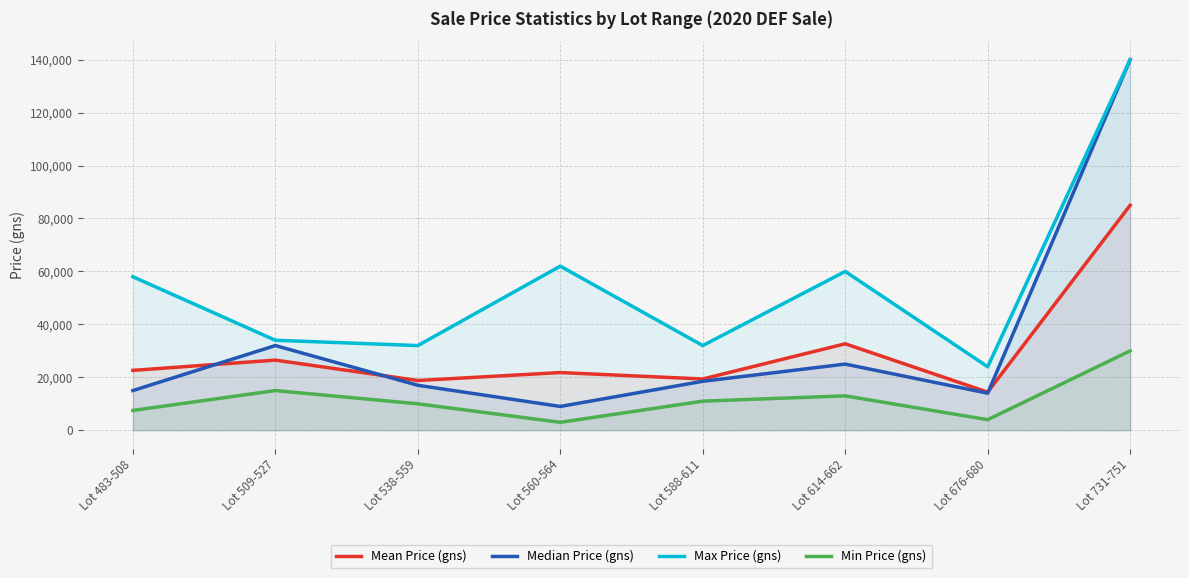

Reading right to left, transcribe all the data shown in this chart.

Mean Price (gns): 85000.0	14400.0	32666.7	19375.0	21800.0	18800.0	26500.0	22625.0
Median Price (gns): 140000.0	14000.0	25000.0	18500.0	9000.0	17000.0	32000.0	15000.0
Max Price (gns): 140000.0	24000.0	60000.0	32000.0	62000.0	32000.0	34000.0	58000.0
Min Price (gns): 30000.0	4000.0	13000.0	11000.0	3000.0	10000.0	15000.0	7500.0